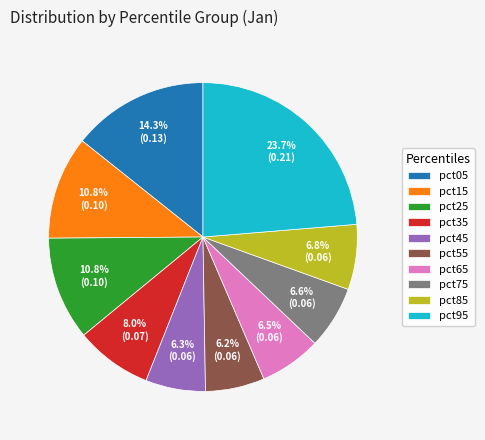

To the nearest percent, what percentage of the pie is pct55?

6%